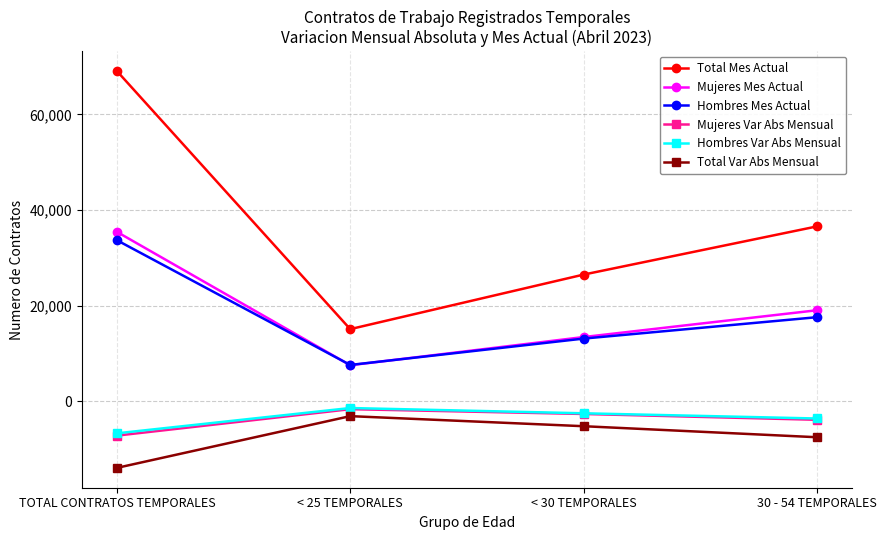

Which series has the largest total across all categories?

Total Mes Actual